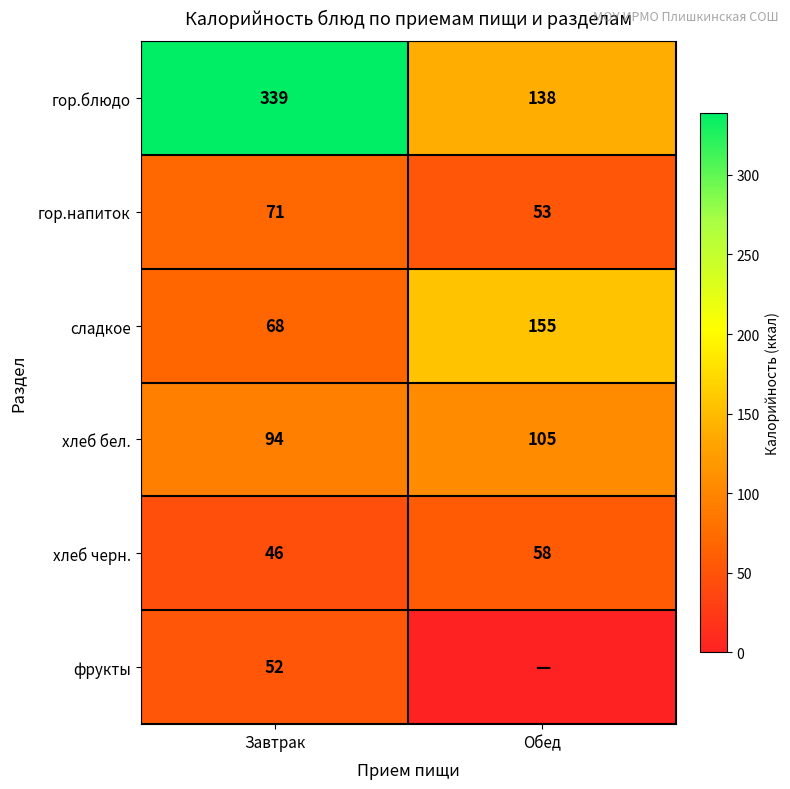

Is it true that гор.напиток equals 24 at Завтрак?

False